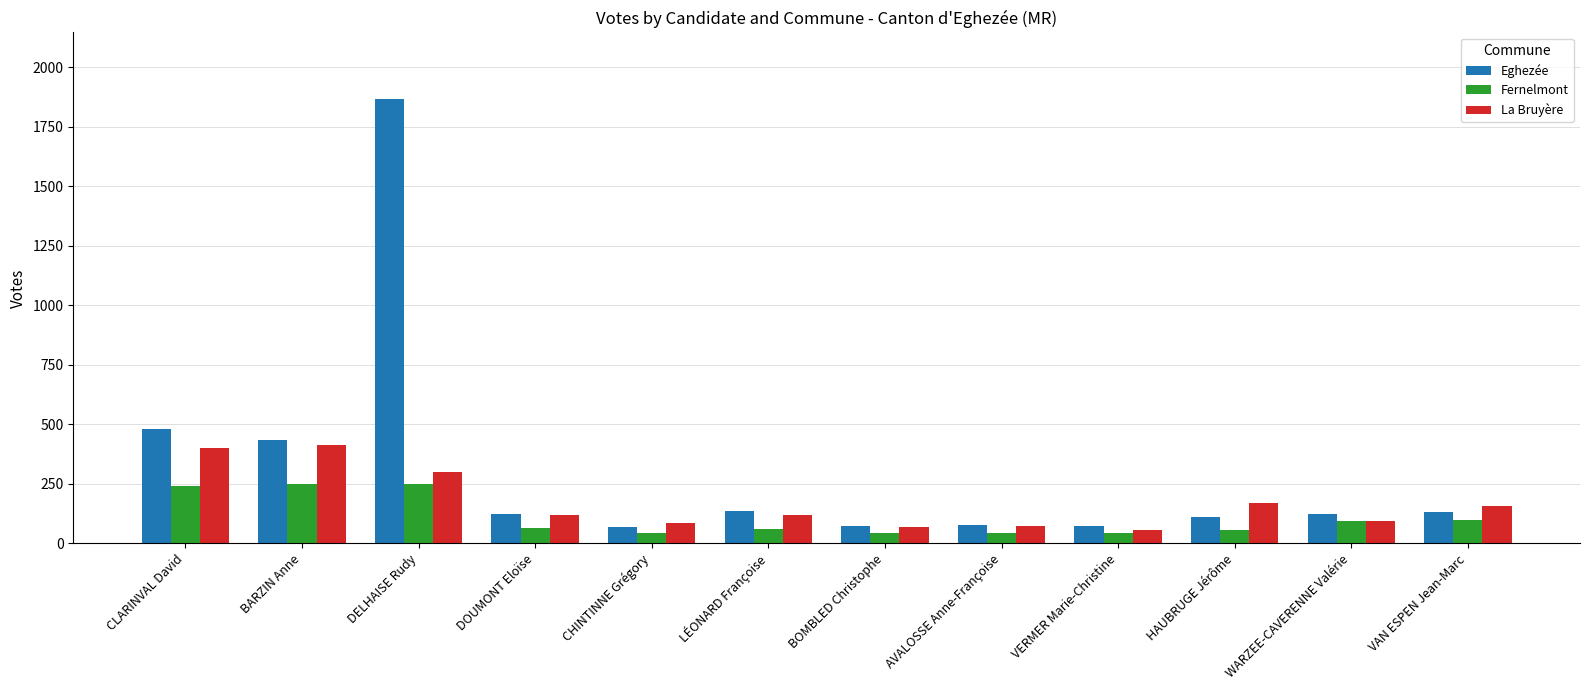

At which category is the sum across all series the highest?

DELHAISE Rudy